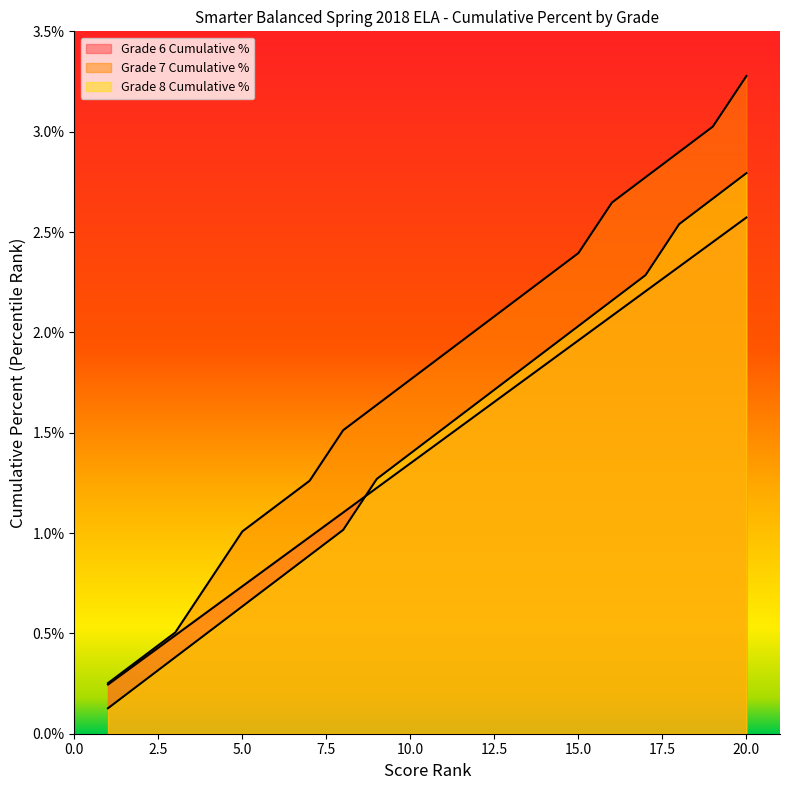

Reading left to right, extract all data points from this chart.

Grade 6 Cumulative %: 1=0.0	2=0.0	3=0.0	4=0.0	5=0.0	6=0.0	7=0.0	8=0.0	9=0.0	10=0.0	11=0.0	12=0.0	13=0.0	14=0.0	15=0.0	16=0.0	17=0.0	18=0.0	19=0.0	20=0.0
Grade 7 Cumulative %: 1=0.0	2=0.0	3=0.0	4=0.0	5=0.0	6=0.0	7=0.0	8=0.0	9=0.0	10=0.0	11=0.0	12=0.0	13=0.0	14=0.0	15=0.0	16=0.0	17=0.0	18=0.0	19=0.0	20=0.0
Grade 8 Cumulative %: 1=0.0	2=0.0	3=0.0	4=0.0	5=0.0	6=0.0	7=0.0	8=0.0	9=0.0	10=0.0	11=0.0	12=0.0	13=0.0	14=0.0	15=0.0	16=0.0	17=0.0	18=0.0	19=0.0	20=0.0